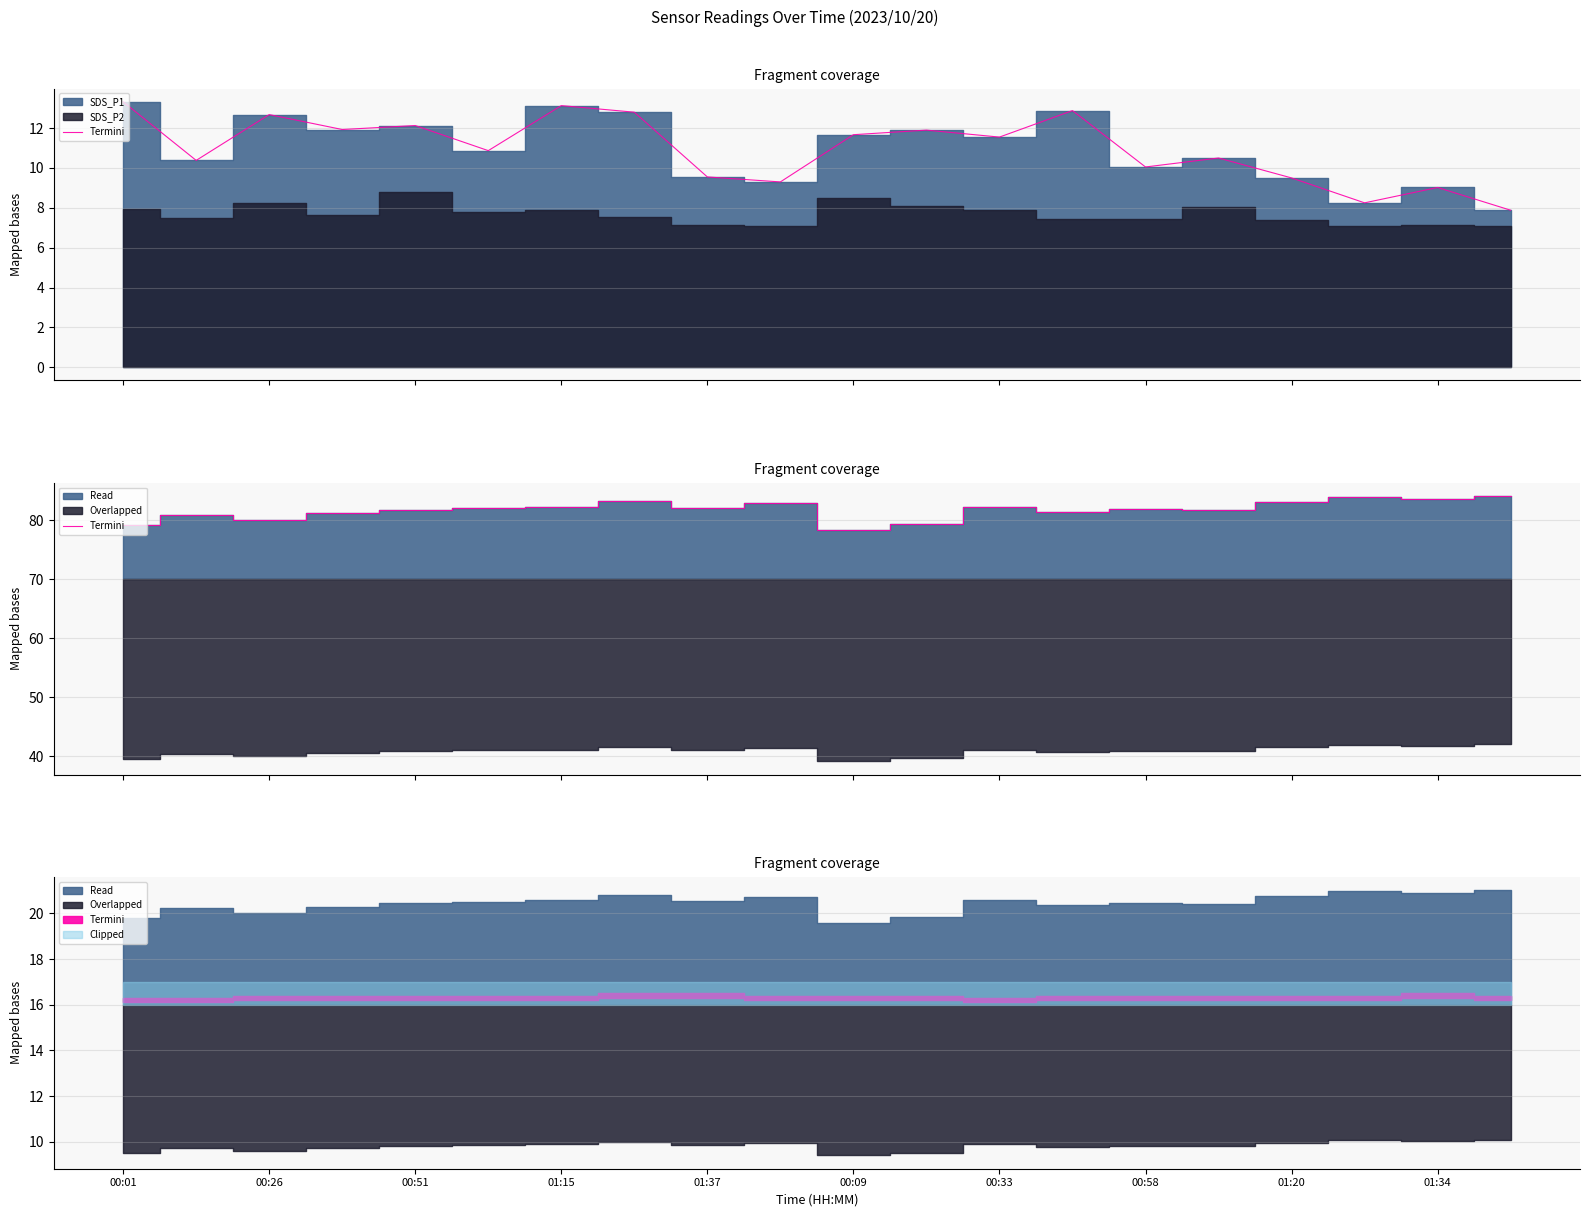

Is the value of Termini at 00:58 greater than the value of SDS_P1 line at 00:09?

Yes